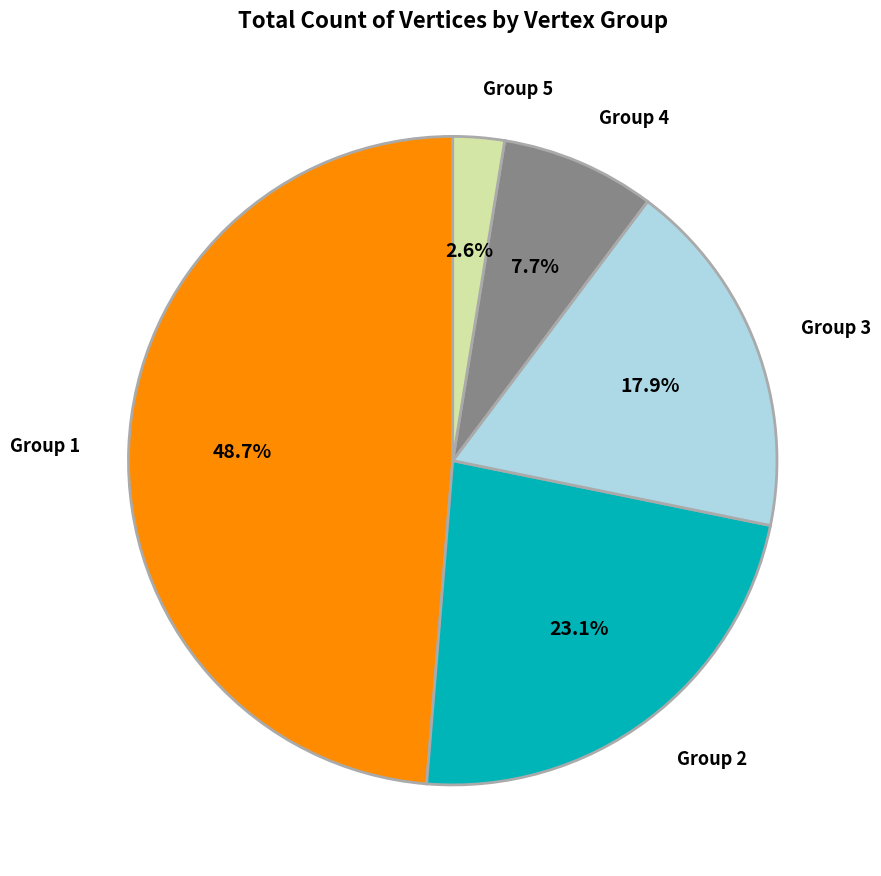

To the nearest percent, what is the combined percentage of Group 4 and Group 5?

10%